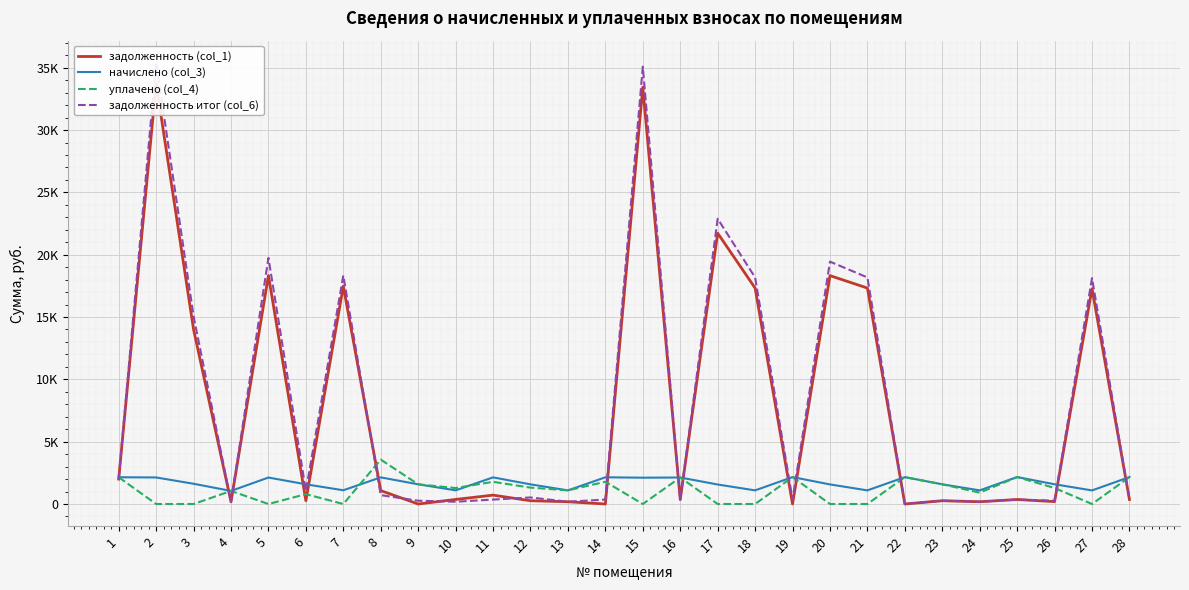

How many values in уплачено (col_4) are above zero?

18